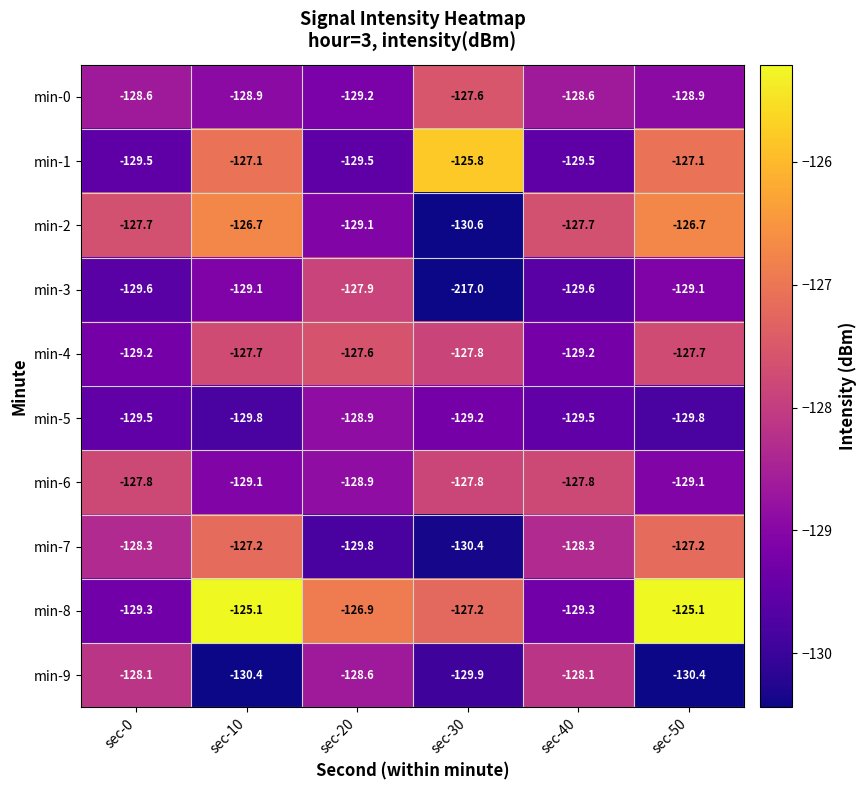

What is the difference between the highest and lowest values at sec-20?

2.9